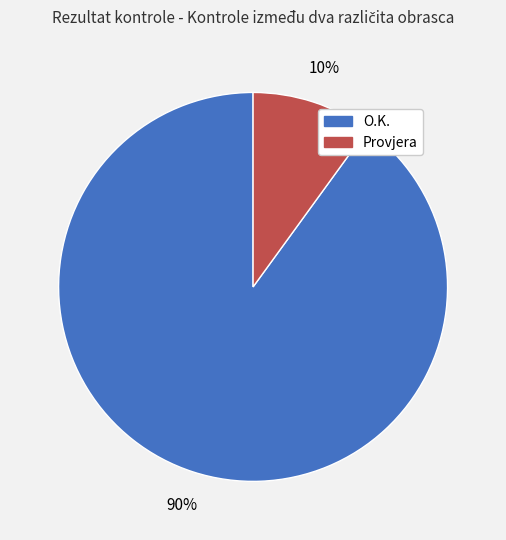

Is there any slice that represents more than half of the pie?

Yes